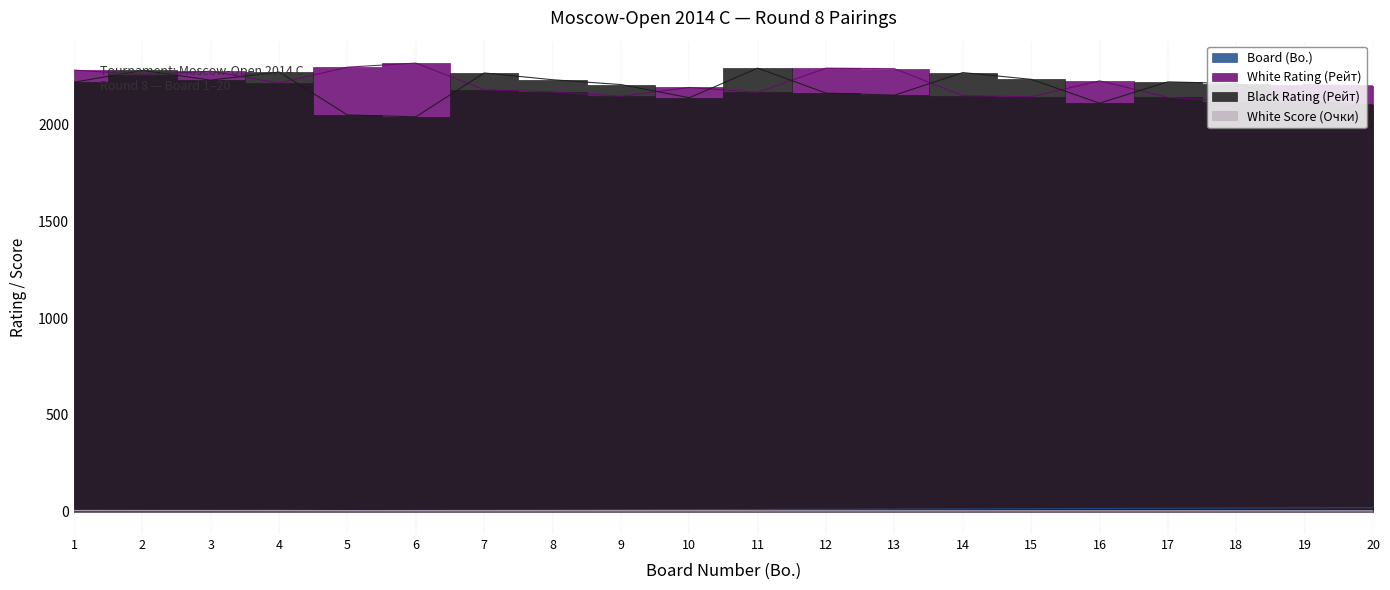

List the labels in order of Board (Bo.) value, largest first.

20, 19, 18, 17, 16, 15, 14, 13, 12, 11, 10, 9, 8, 7, 6, 5, 4, 3, 2, 1